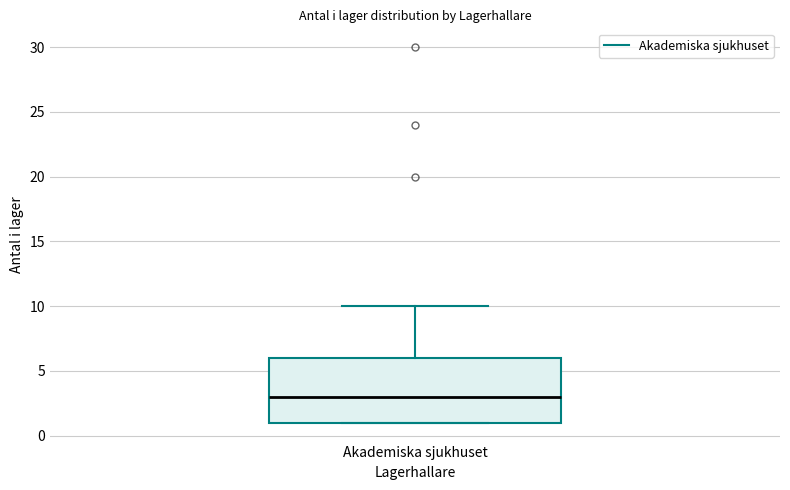

Read this box plot against the y-axis: the position of the median line, the range covered by the box, and the ends of both whiskers. The values are not printed on the chart, so give them approximately, as read against the axis.

median 3, box 1 to 6, whiskers 1 to 10